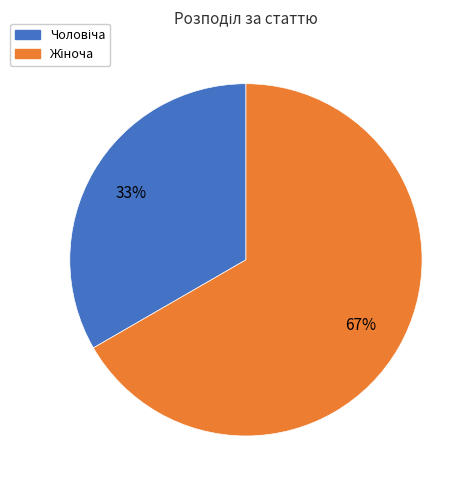

Is there a majority slice in this chart?

Yes